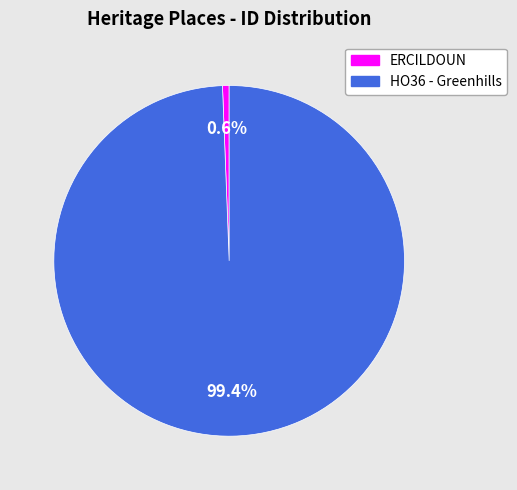

Between ERCILDOUN and HO36 - Greenhills, which is larger?

HO36 - Greenhills